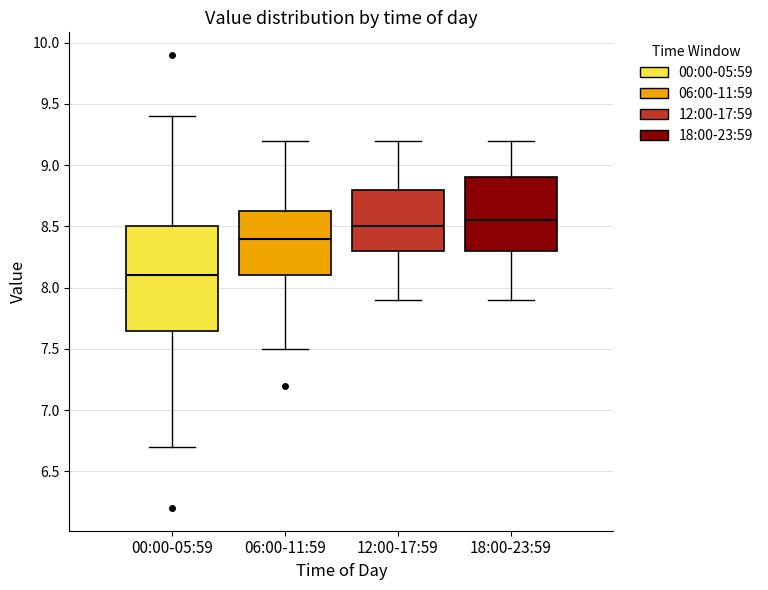

Reading left to right, read every box against the y-axis: the position of its median line, the range the box covers, and the ends of its whiskers. The values are not printed on the chart, so give them approximately, as read against the axis.

00:00-05:59: median 8.10, box 7.65 to 8.50, whiskers 6.70 to 9.40
06:00-11:59: median 8.40, box 8.10 to 8.65, whiskers 7.50 to 9.20
12:00-17:59: median 8.50, box 8.30 to 8.80, whiskers 7.90 to 9.20
18:00-23:59: median 8.55, box 8.30 to 8.90, whiskers 7.90 to 9.20